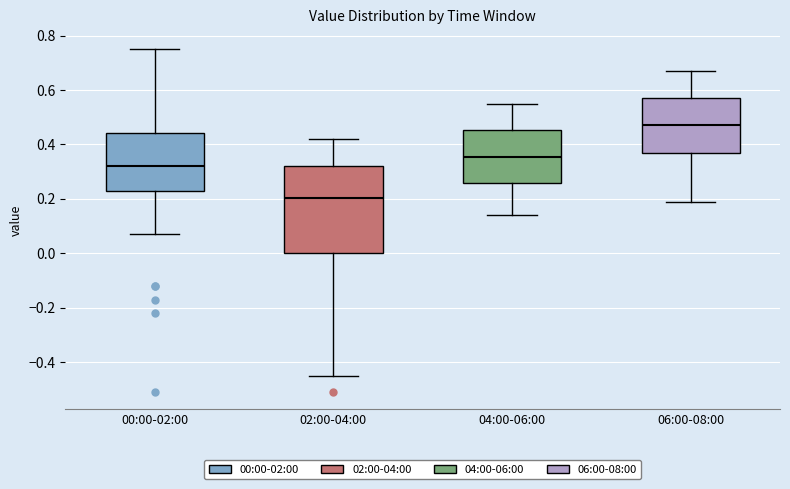

Which box is the tallest, from its lower edge to its upper edge?

02:00-04:00